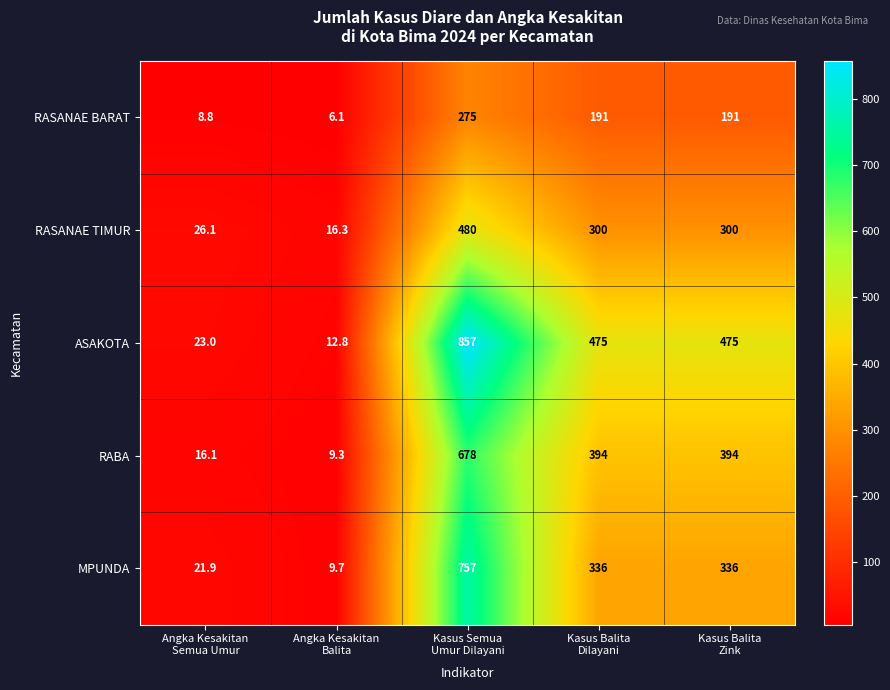

What is the average value of the RASANAE TIMUR series?

224.5